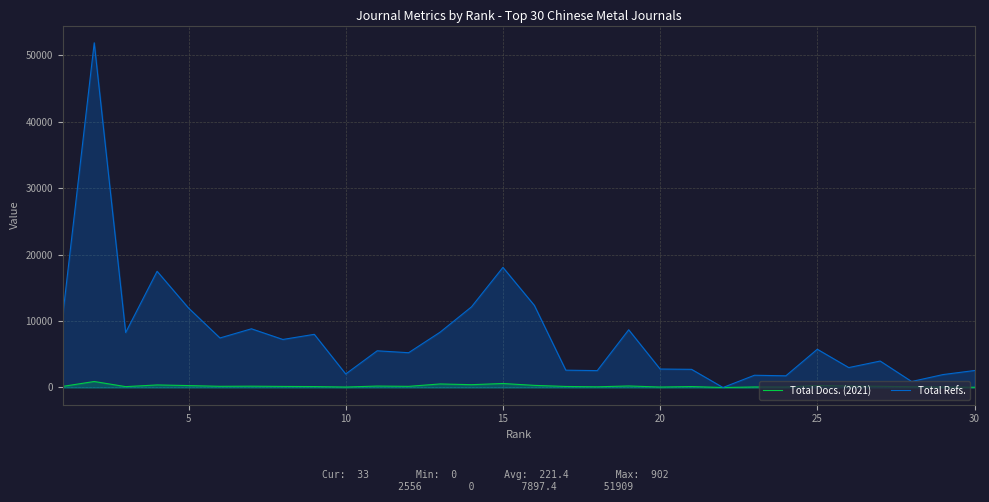

What is the difference between the second highest and second lowest values in the Total Refs. series?

17188